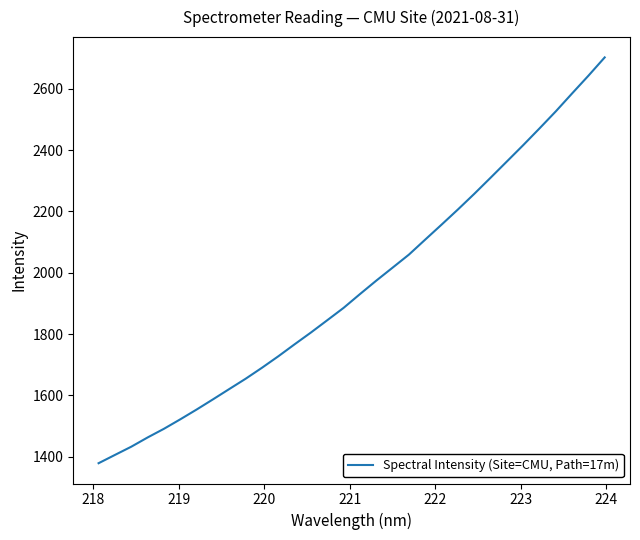

How many categories are shown in the chart?

32